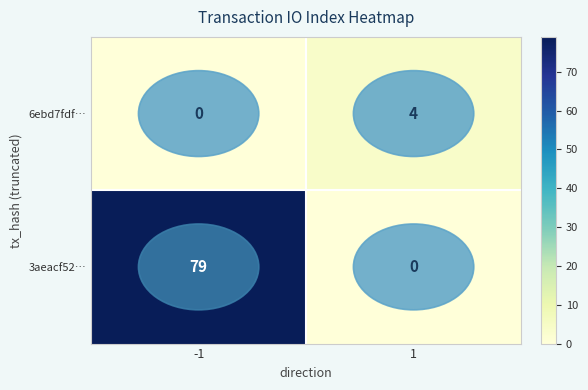

What is the maximum value for 6ebd7fdf…?

4